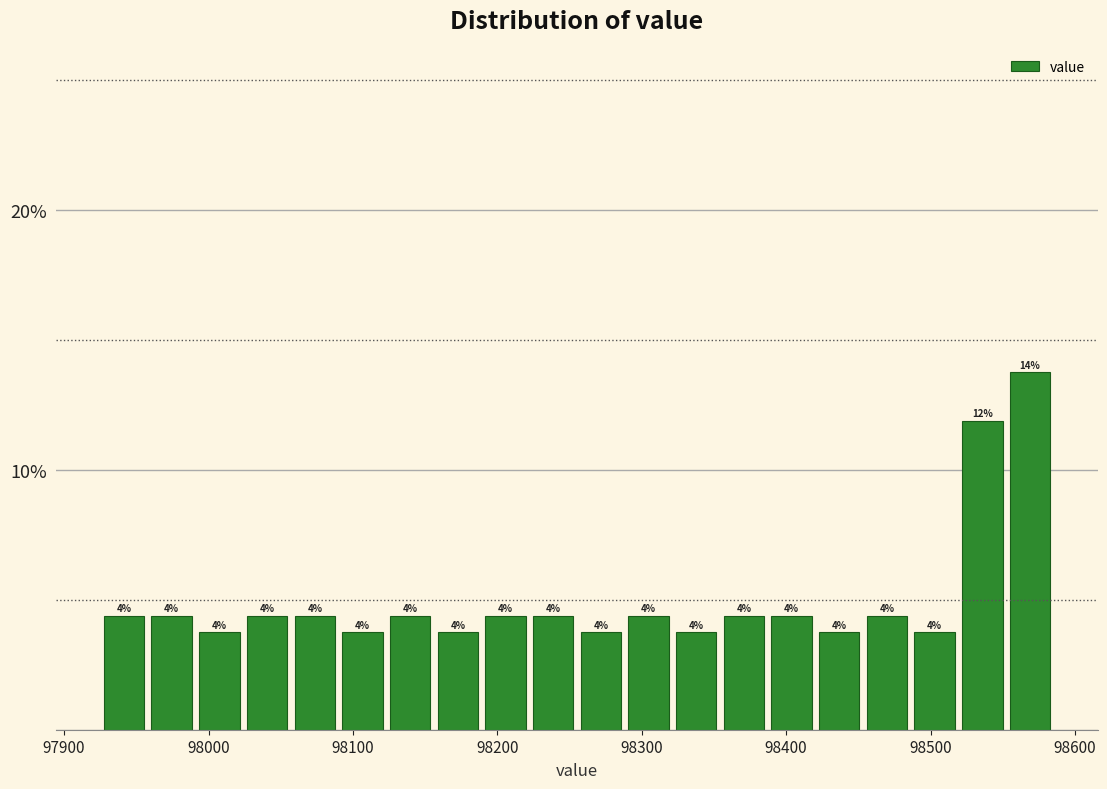

Read against the x-axis, roughly where is the centre of the tallest bar?

98570